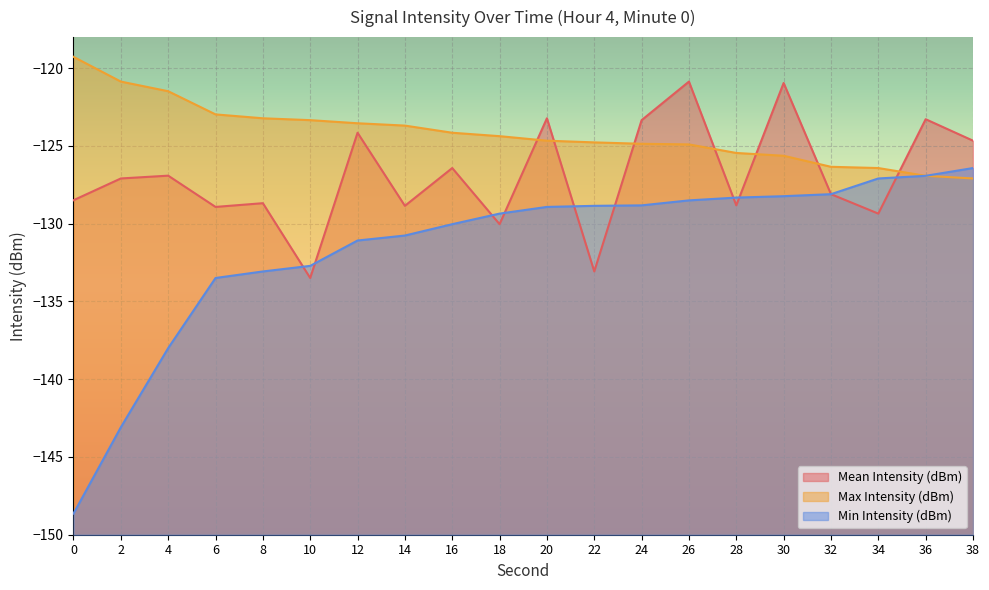

How many intersections are there between Mean Intensity (dBm) and Min Intensity (dBm)?

9